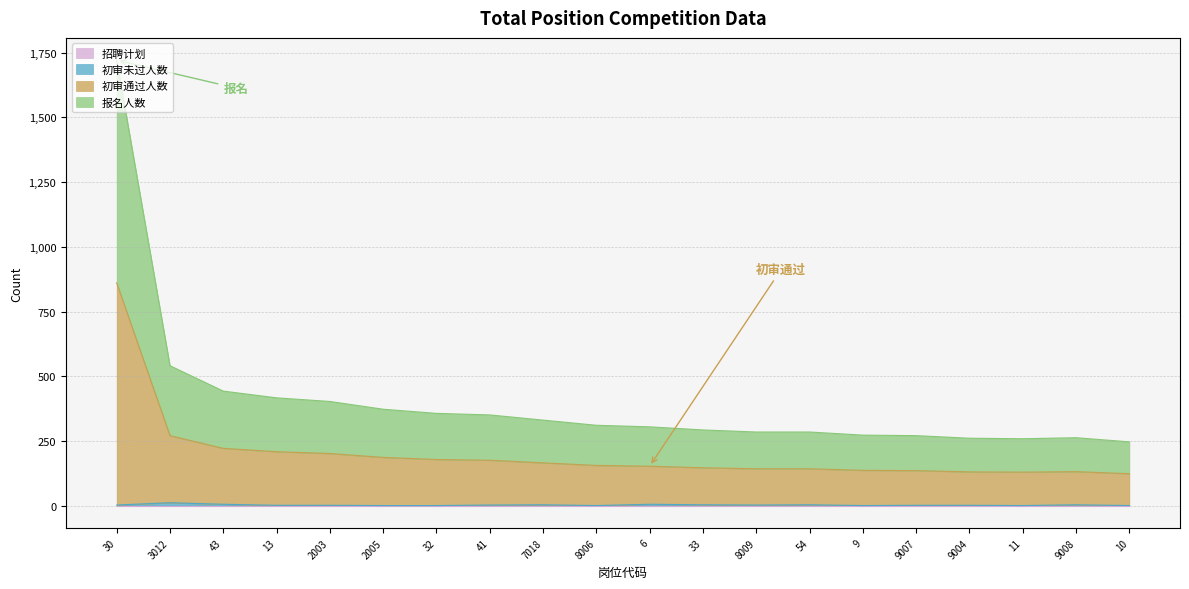

Which series has the largest total across all categories?

报名人数